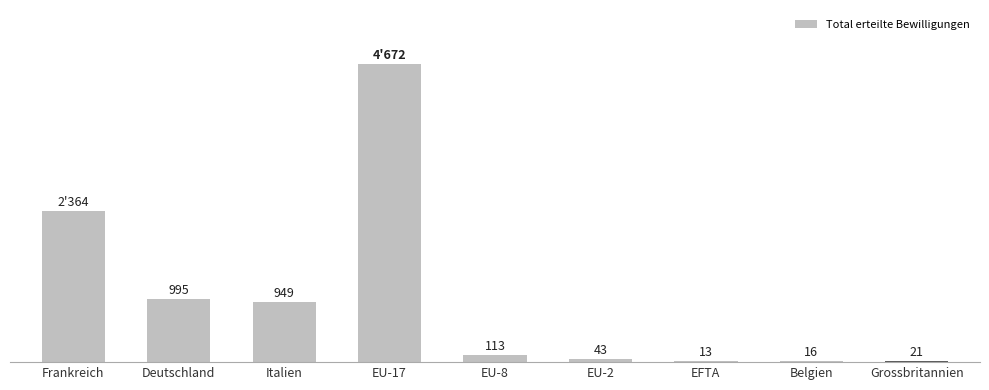

Between Belgien and Grossbritannien, which is larger?

Grossbritannien